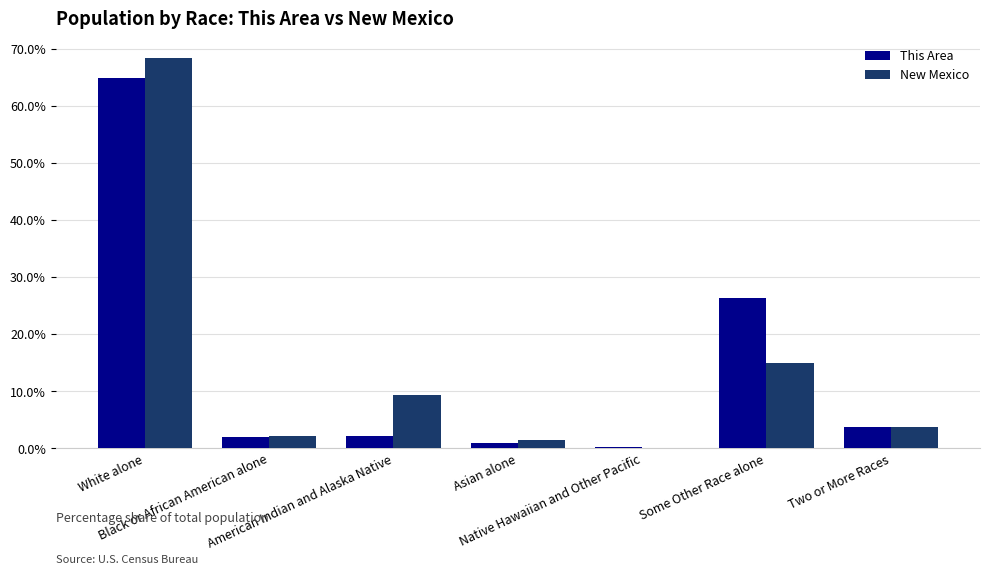

What is the maximum value shown in the chart?

68.4